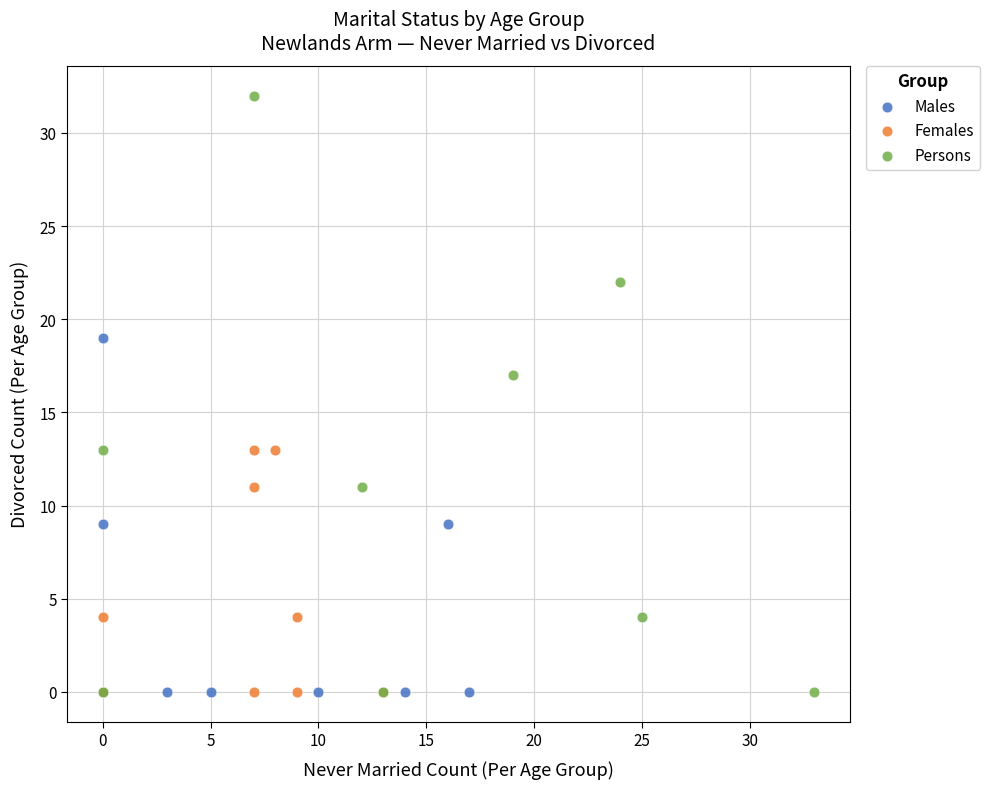

Which series contains the highest Y value?

Persons